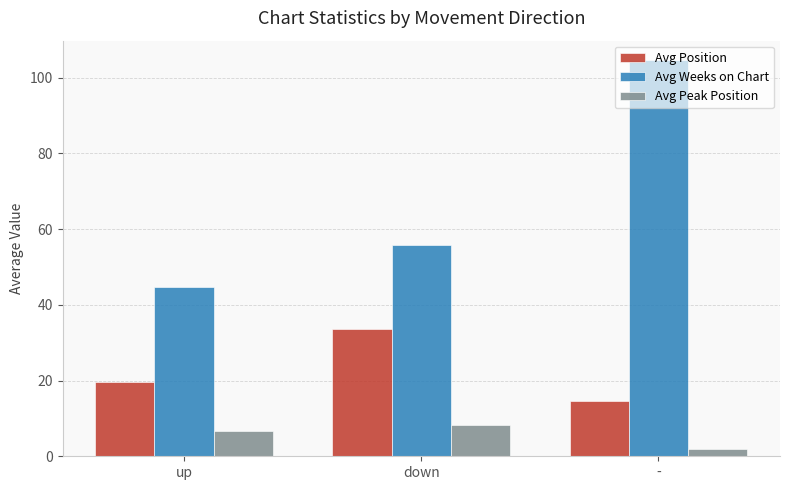

What is the difference between the Avg Weeks on Chart values at up and down?

11.1